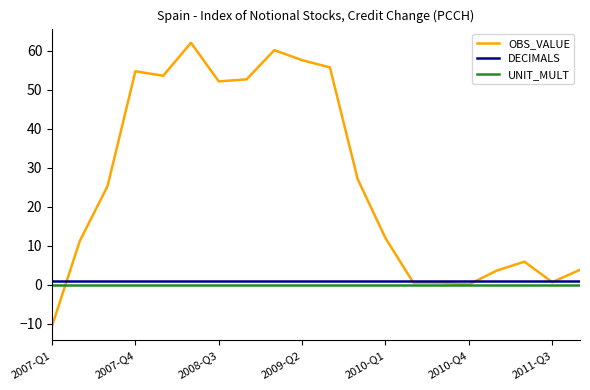

List the series in order of their peak value, lowest first.

UNIT_MULT, DECIMALS, OBS_VALUE